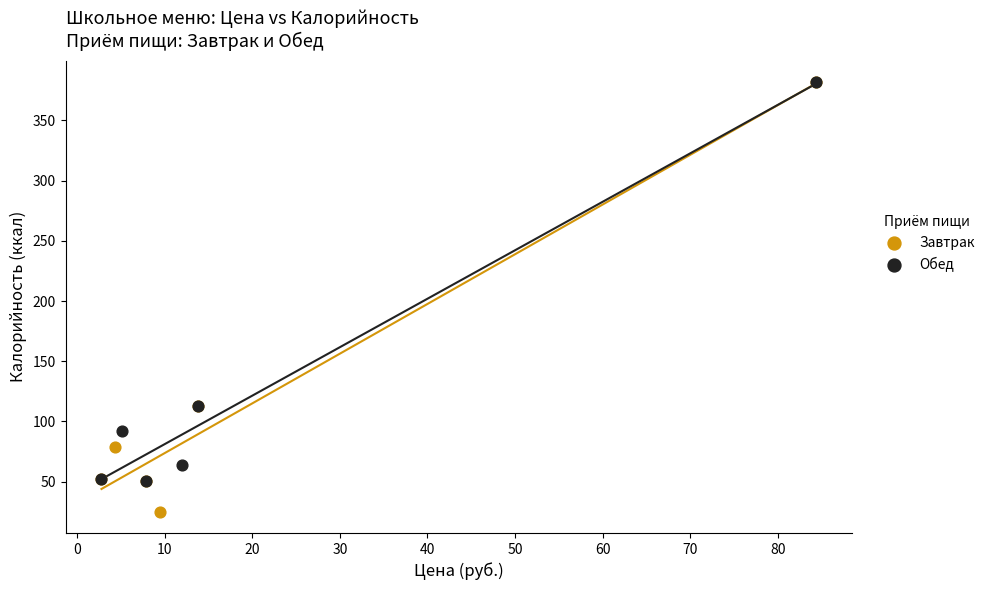

What are all the series names shown in the legend?

Завтрак, Обед